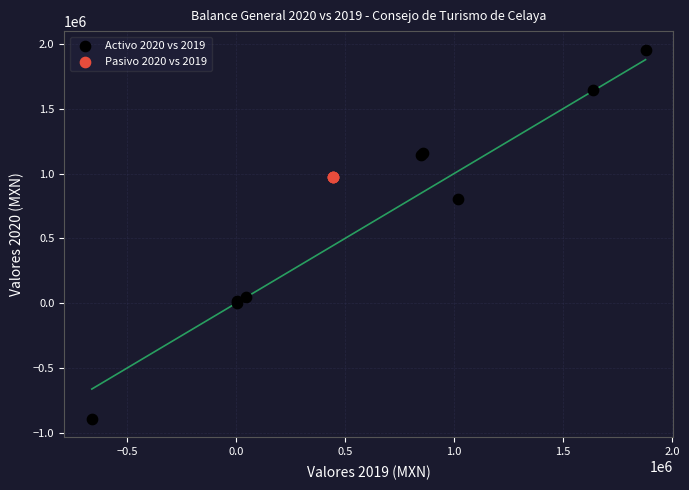

Which series reaches the maximum Y coordinate?

Activo 2020 vs 2019